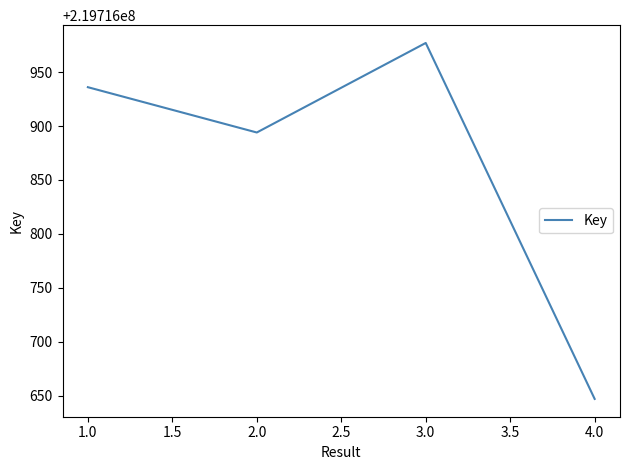

How many series are shown in this chart?

1